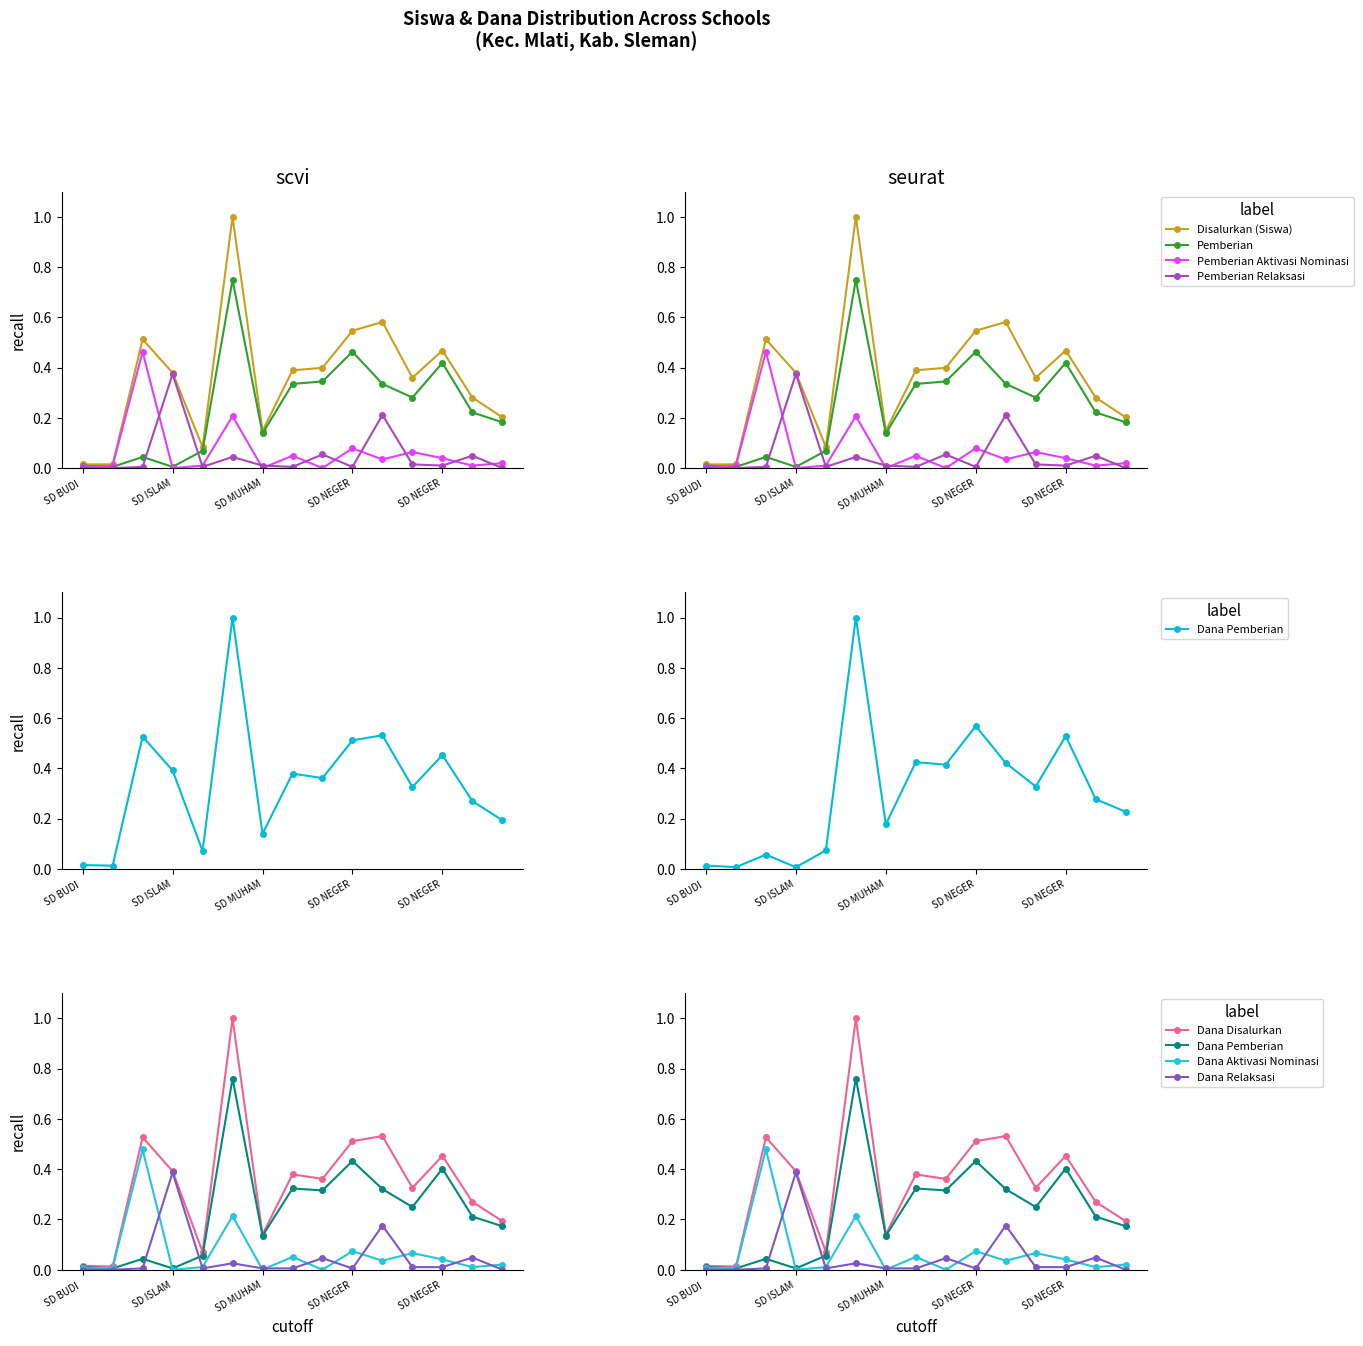

What is the total value across all series at SD NEGERI BEDELAN?

0.8